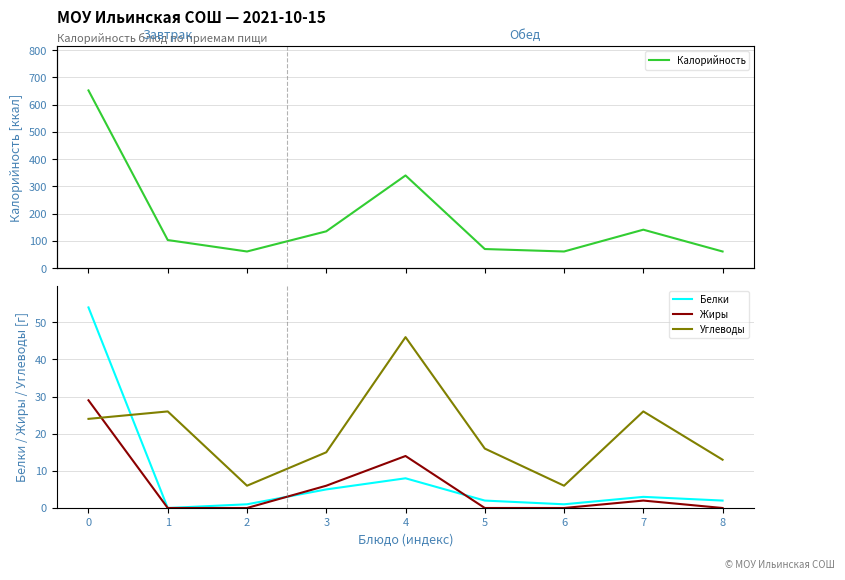

What is the total value across all series at 7?

172